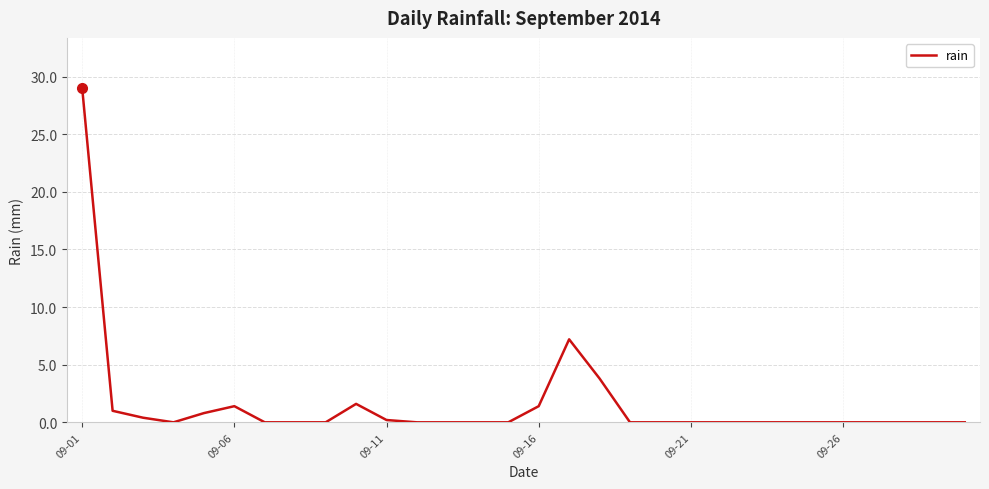

What is the difference between the maximum and minimum values?

29.0